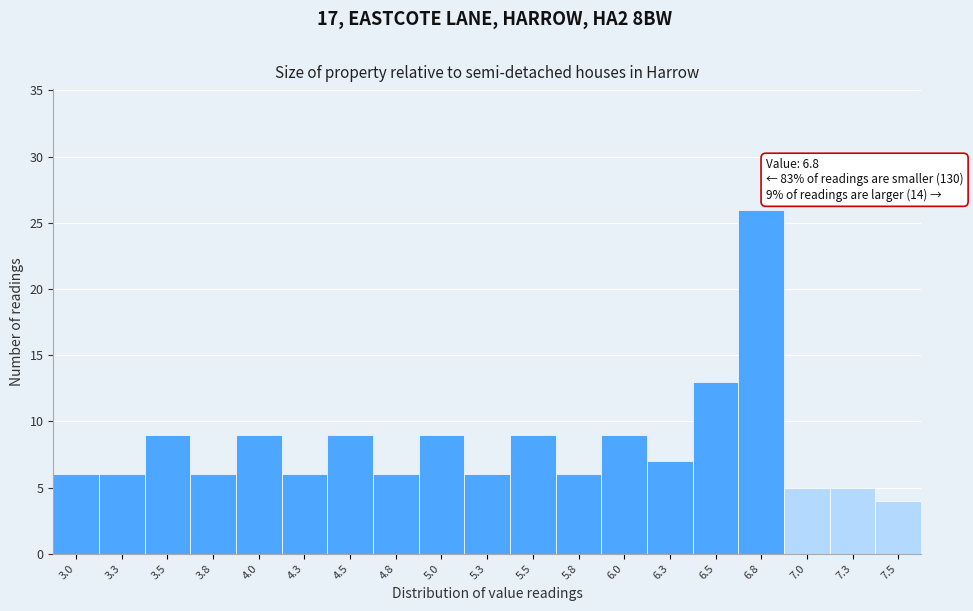

Which range on the x-axis has the tallest bar?

6.65 to 6.90